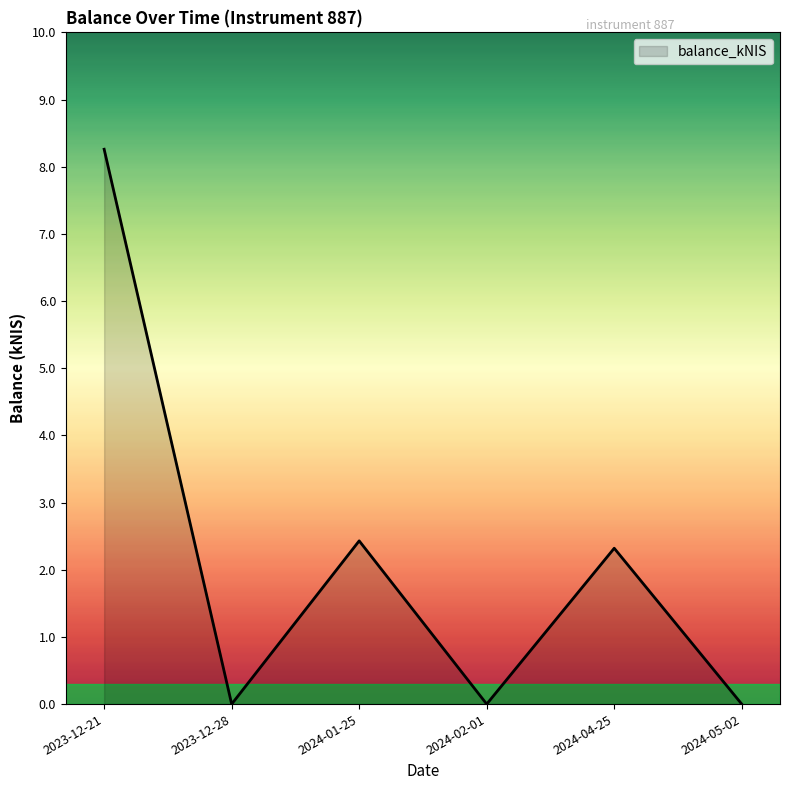

Reading left to right, what are all the values shown in this chart?

2023-12-21=8.3	2023-12-28=0.0	2024-01-25=2.4	2024-02-01=0.0	2024-04-25=2.3	2024-05-02=0.0